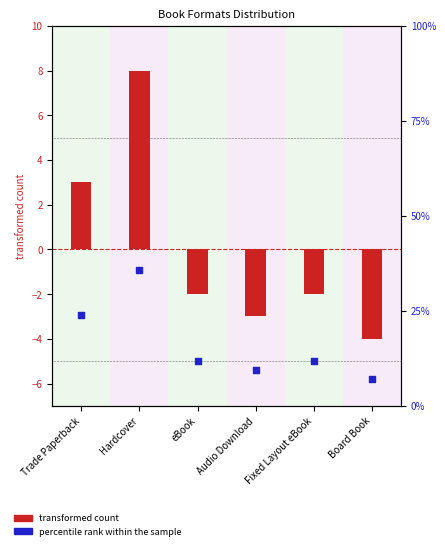

What are all the series names shown in the legend?

transformed count, percentile rank within the sample